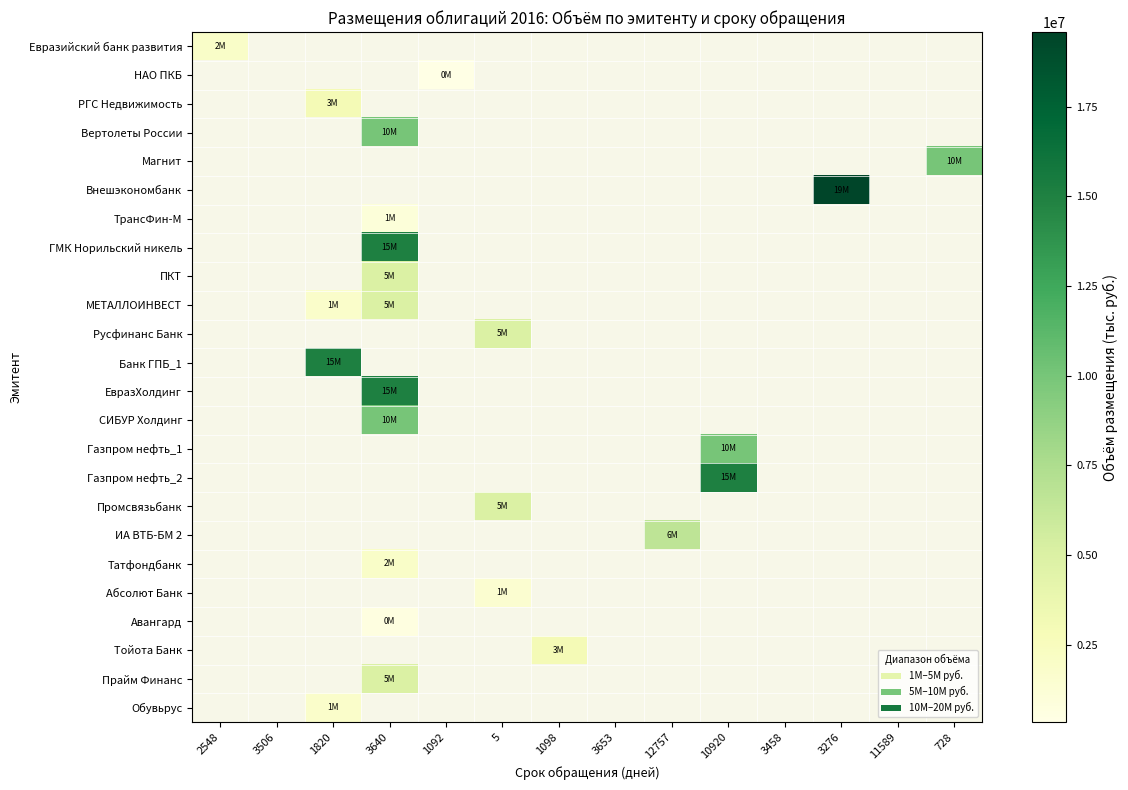

How many values in Газпром нефть_1 are above zero?

1